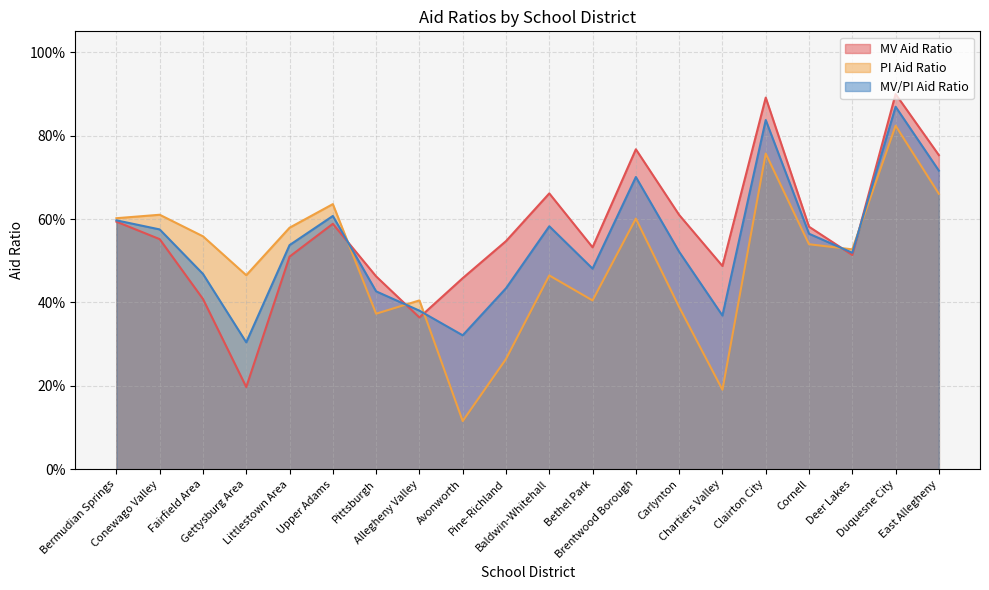

Reading right to left, what are all the values shown in this chart?

MV Aid Ratio: East Allegheny=0.8	Duquesne City=0.9	Deer Lakes=0.5	Cornell=0.6	Clairton City=0.9	Chartiers Valley=0.5	Carlynton=0.6	Brentwood Borough=0.8	Bethel Park=0.5	Baldwin-Whitehall=0.7	Pine-Richland=0.5	Avonworth=0.5	Allegheny Valley=0.4	Pittsburgh=0.5	Upper Adams=0.6	Littlestown Area=0.5	Gettysburg Area=0.2	Fairfield Area=0.4	Conewago Valley=0.6	Bermudian Springs=0.6
PI Aid Ratio: East Allegheny=0.7	Duquesne City=0.8	Deer Lakes=0.5	Cornell=0.5	Clairton City=0.8	Chartiers Valley=0.2	Carlynton=0.4	Brentwood Borough=0.6	Bethel Park=0.4	Baldwin-Whitehall=0.5	Pine-Richland=0.3	Avonworth=0.1	Allegheny Valley=0.4	Pittsburgh=0.4	Upper Adams=0.6	Littlestown Area=0.6	Gettysburg Area=0.5	Fairfield Area=0.6	Conewago Valley=0.6	Bermudian Springs=0.6
MV/PI Aid Ratio: East Allegheny=0.7	Duquesne City=0.9	Deer Lakes=0.5	Cornell=0.6	Clairton City=0.8	Chartiers Valley=0.4	Carlynton=0.5	Brentwood Borough=0.7	Bethel Park=0.5	Baldwin-Whitehall=0.6	Pine-Richland=0.4	Avonworth=0.3	Allegheny Valley=0.4	Pittsburgh=0.4	Upper Adams=0.6	Littlestown Area=0.5	Gettysburg Area=0.3	Fairfield Area=0.5	Conewago Valley=0.6	Bermudian Springs=0.6